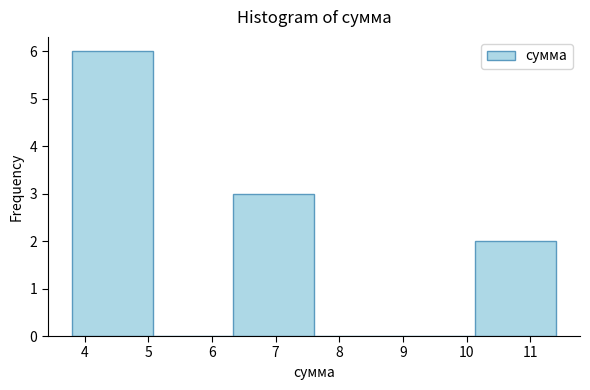

How tall is the bar that spans 6.3 to 7.6 on the x-axis? Neither the bar edges nor the heights are printed on the chart, so give them approximately, as read against the axes.

3